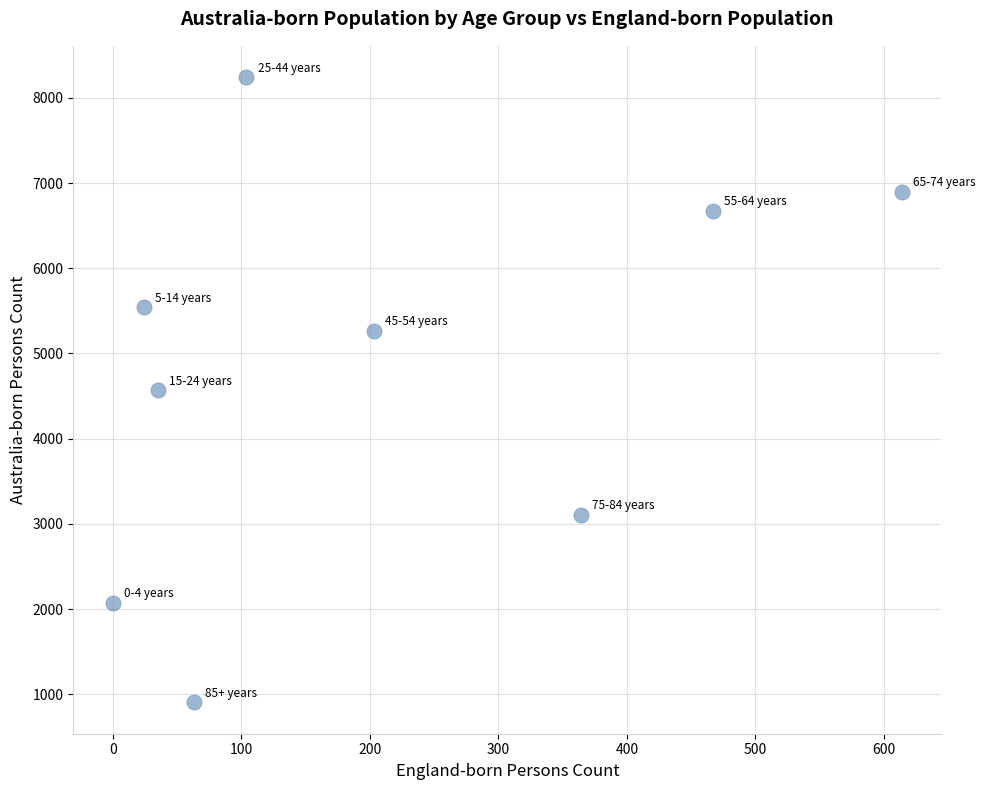

What is the average Y value?

4809